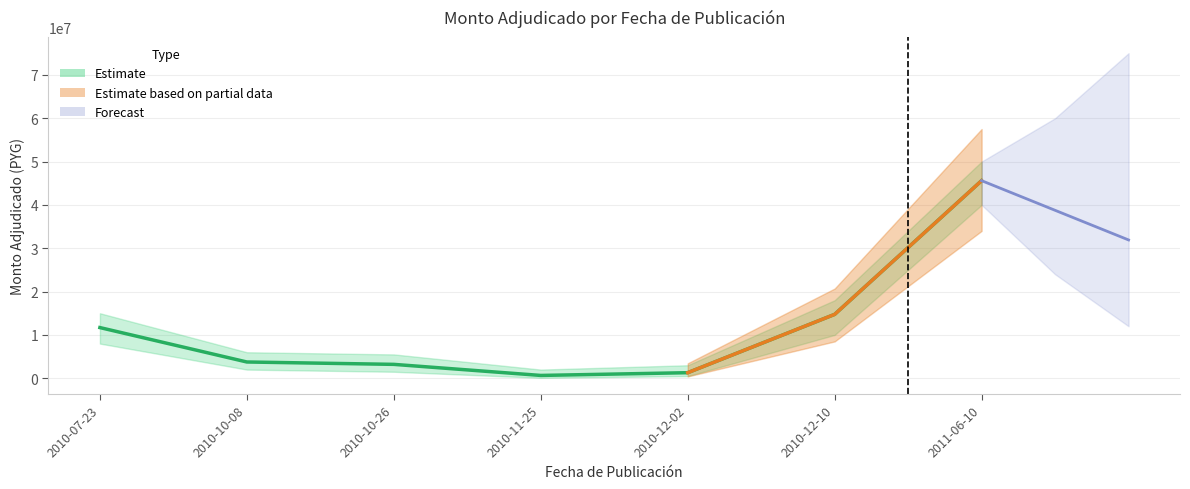

True or false: the data has more than 1 interior local peaks.

False